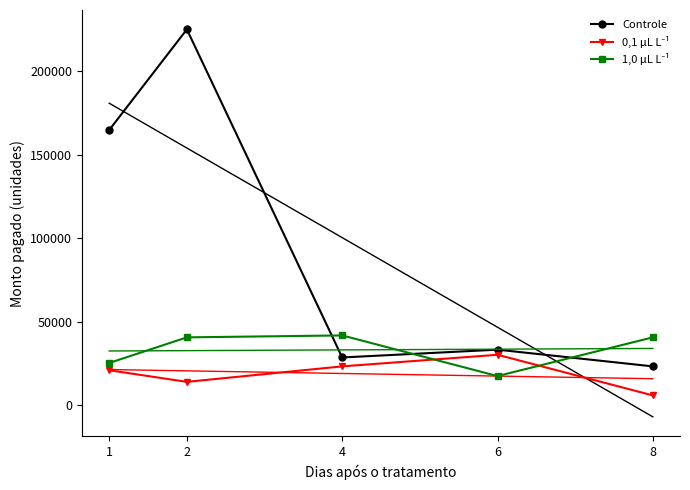

List the labels in order of 0,1 μL L⁻¹ value, smallest first.

8, 2, 1, 4, 6